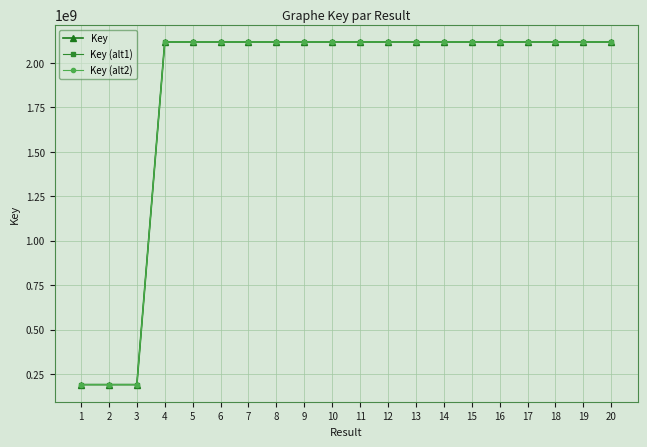

True or false: Key (alt2) has more than 0 points higher than both neighbors.

True